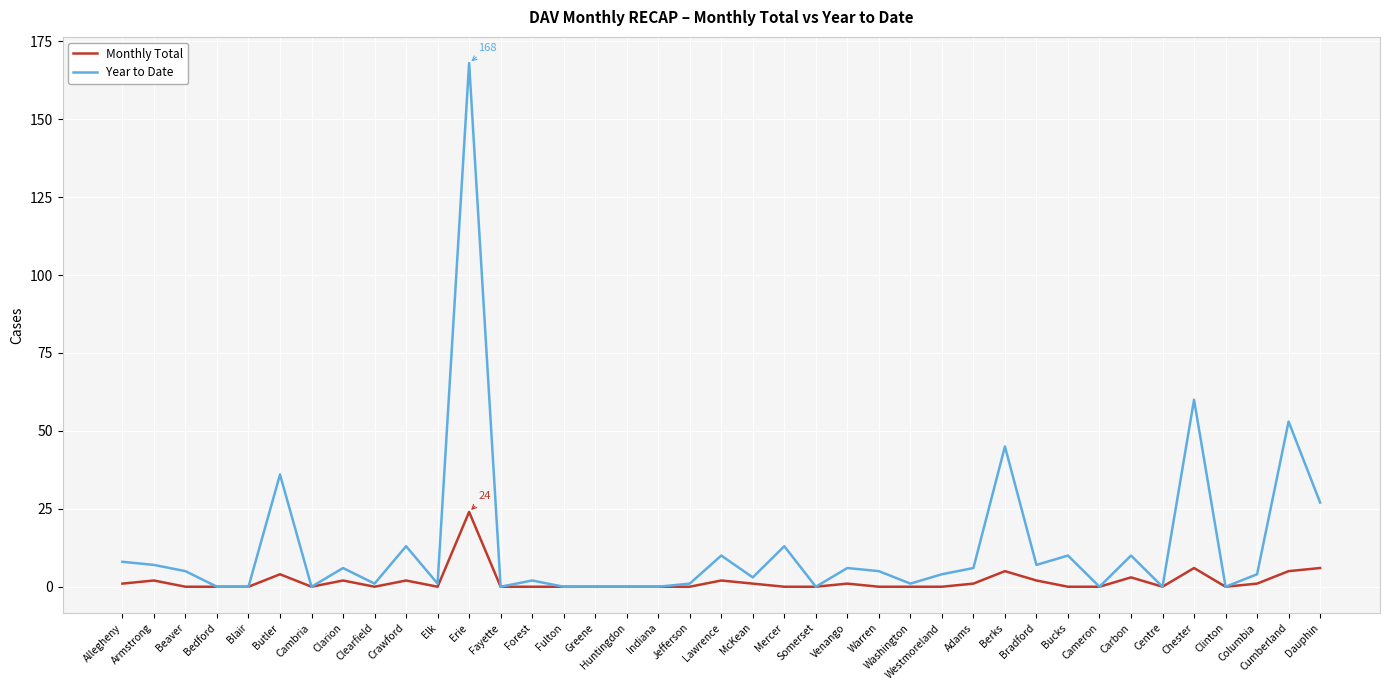

What is the greatest value displayed?

168